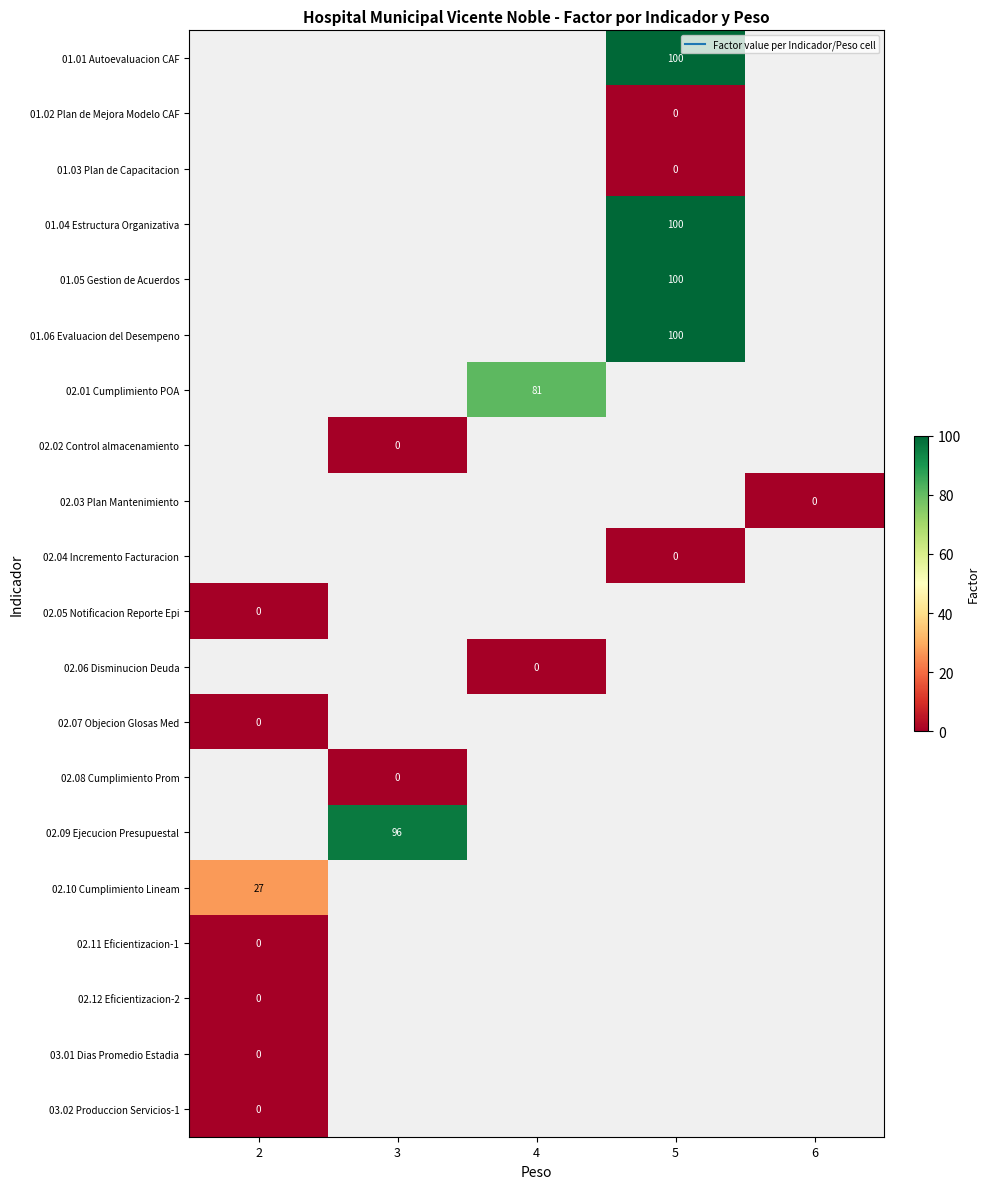

What is the greatest value displayed?

100.0